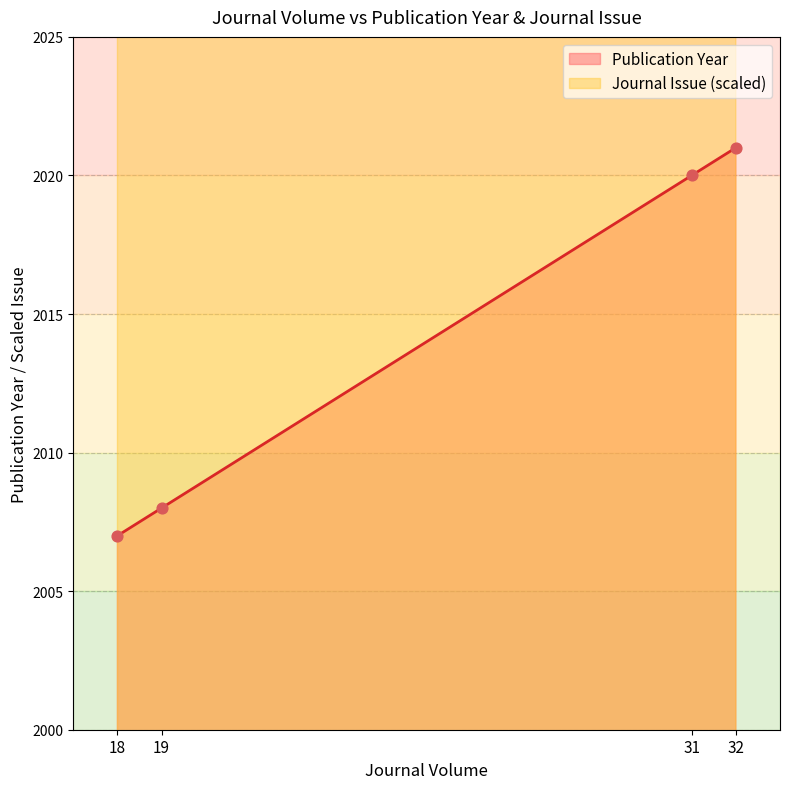

Rank the categories by Publication Year value from highest to lowest.

32, 31, 19, 18